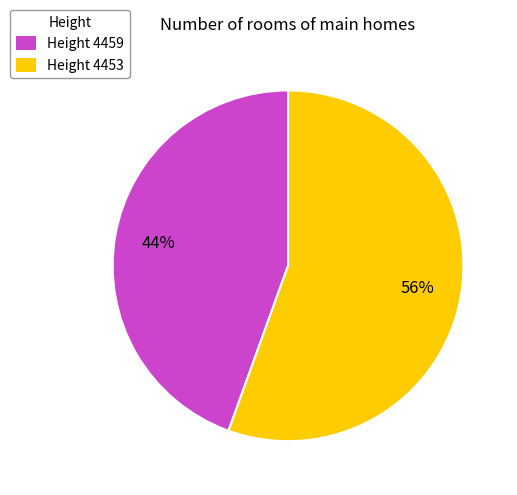

Combined, do Height 4453 and Height 4459 account for over 50%?

Yes